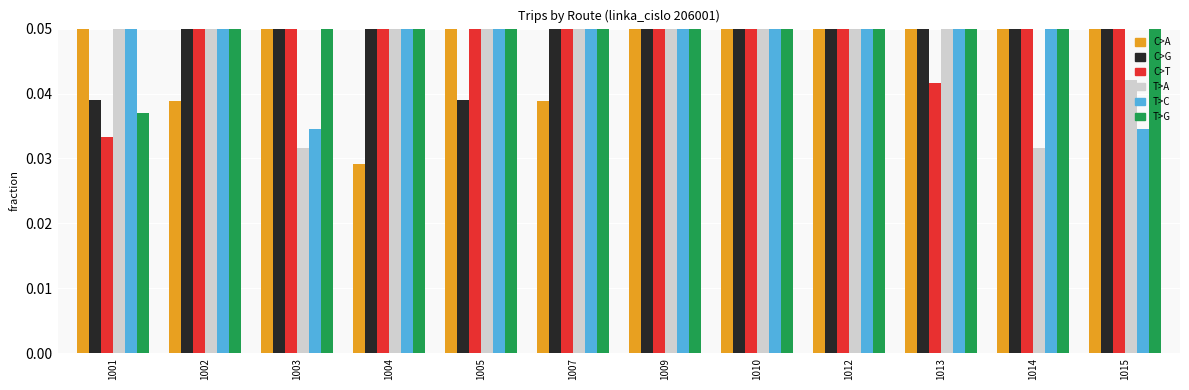

Count the C>G values in the range 0 to 1.

12